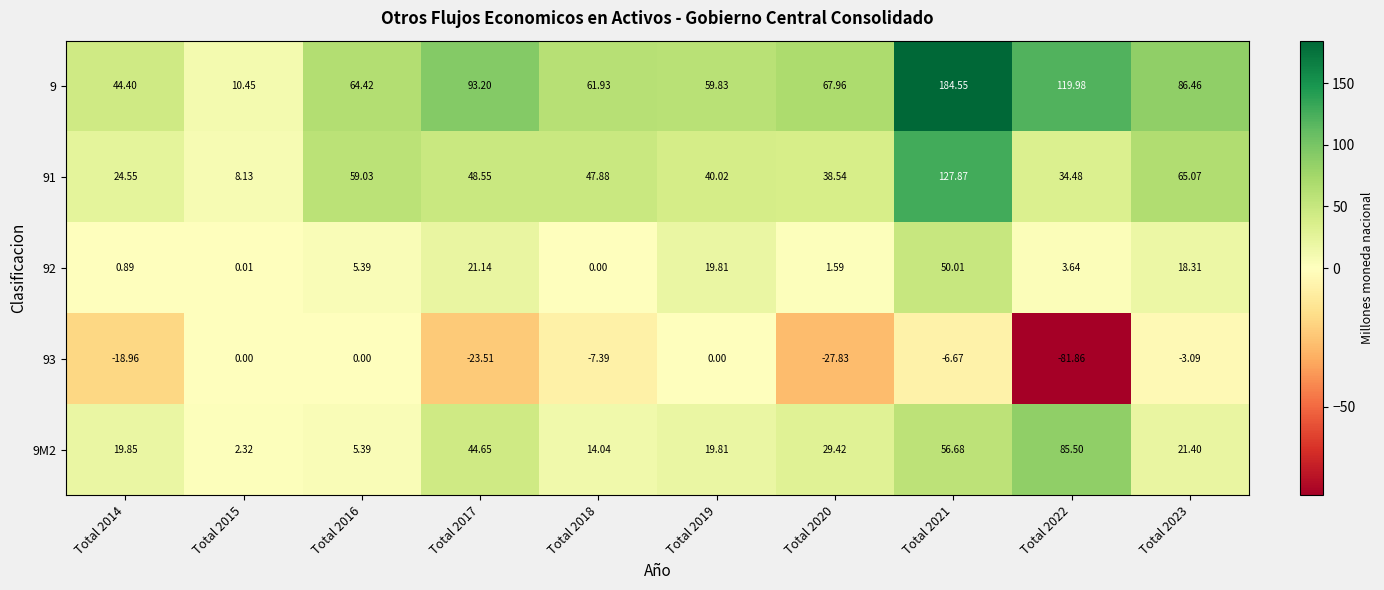

Is the value of 91 at Total 2016 greater than the value of 9 at Total 2018?

No